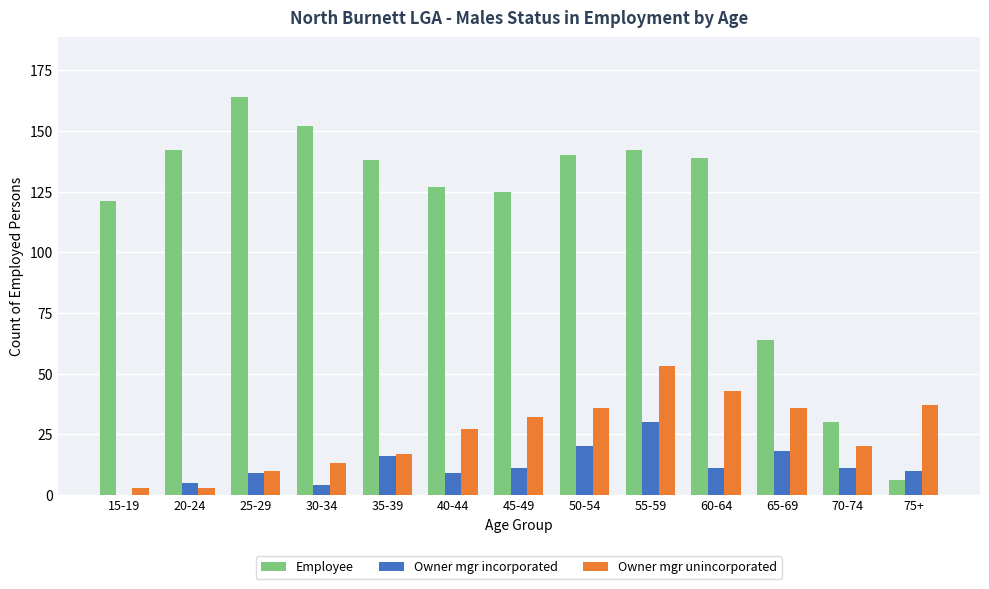

Reading left to right, what are all the values shown in this chart?

Employee: 15-19=121	20-24=142	25-29=164	30-34=152	35-39=138	40-44=127	45-49=125	50-54=140	55-59=142	60-64=139	65-69=64	70-74=30	75+=6
Owner mgr incorporated: 15-19=0	20-24=5	25-29=9	30-34=4	35-39=16	40-44=9	45-49=11	50-54=20	55-59=30	60-64=11	65-69=18	70-74=11	75+=10
Owner mgr unincorporated: 15-19=3	20-24=3	25-29=10	30-34=13	35-39=17	40-44=27	45-49=32	50-54=36	55-59=53	60-64=43	65-69=36	70-74=20	75+=37